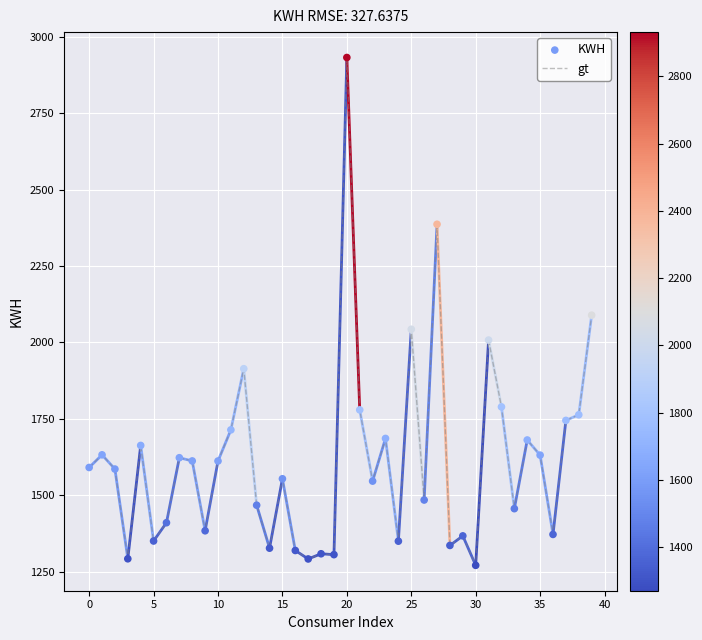

What is the minimum value shown in the chart?

1270.8